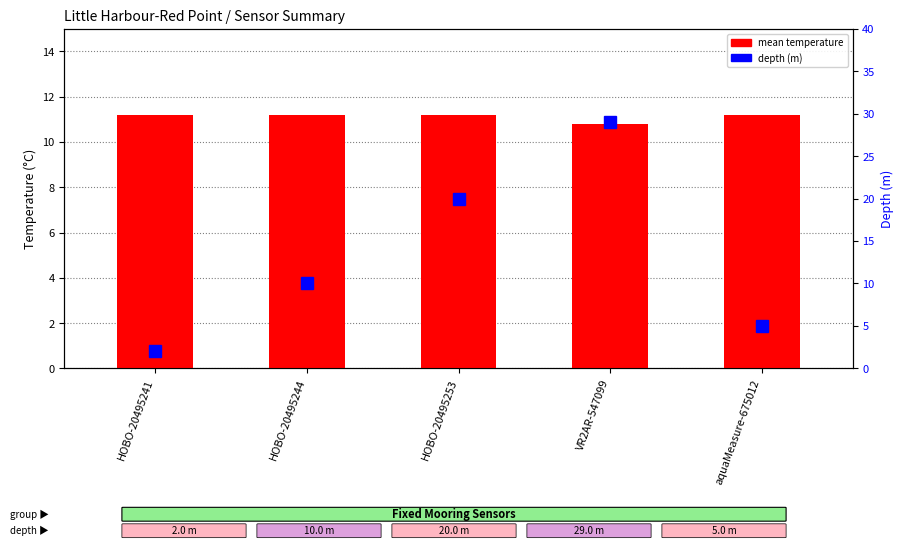

Reading right to left, extract all data points from this chart.

mean temperature: 11.2	10.8	11.2	11.2	11.2
depth: 5.0	29.0	20.0	10.0	2.0